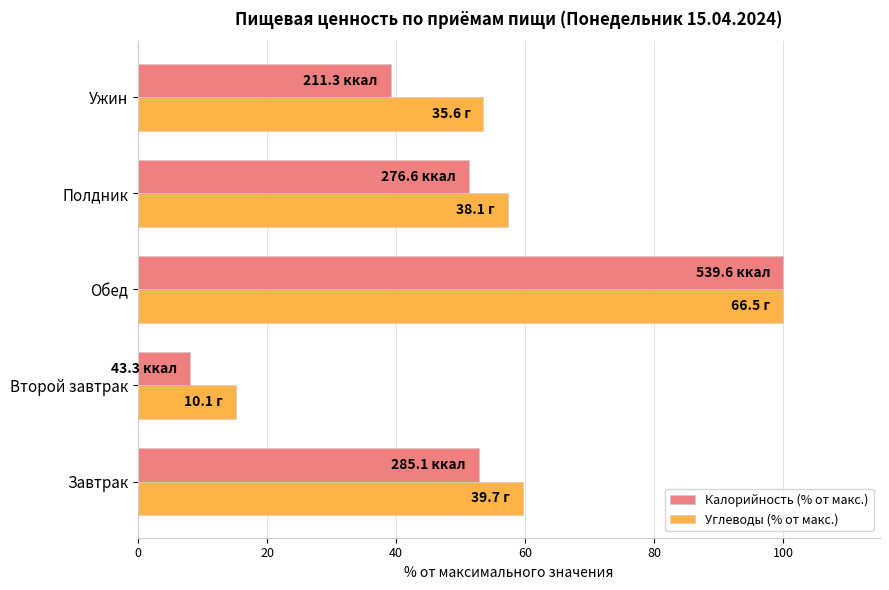

What is the difference between the highest and lowest values at Ужин?

14.4